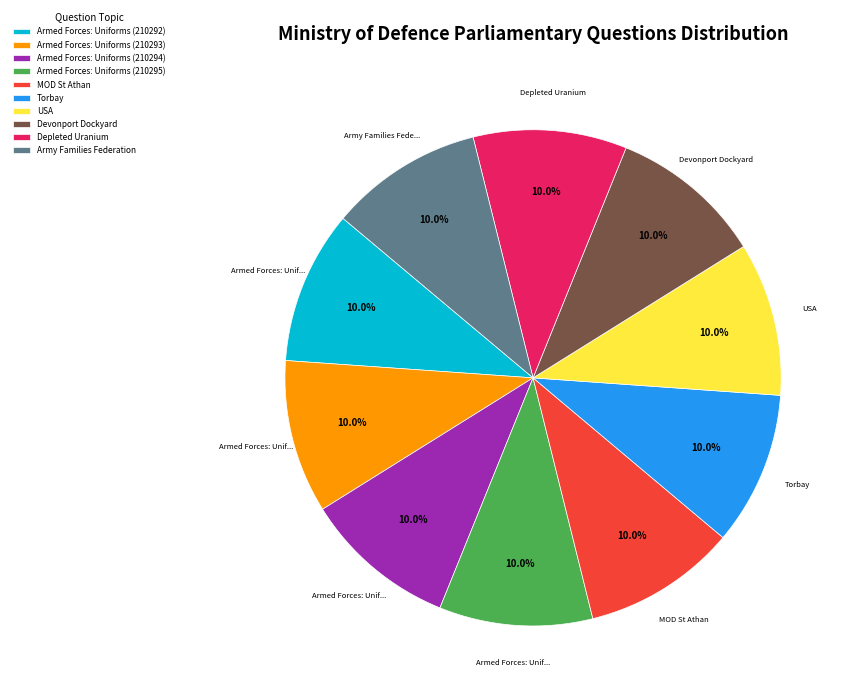

What is the ratio of the value at Army Families Federation to the value at Torbay?

1.0